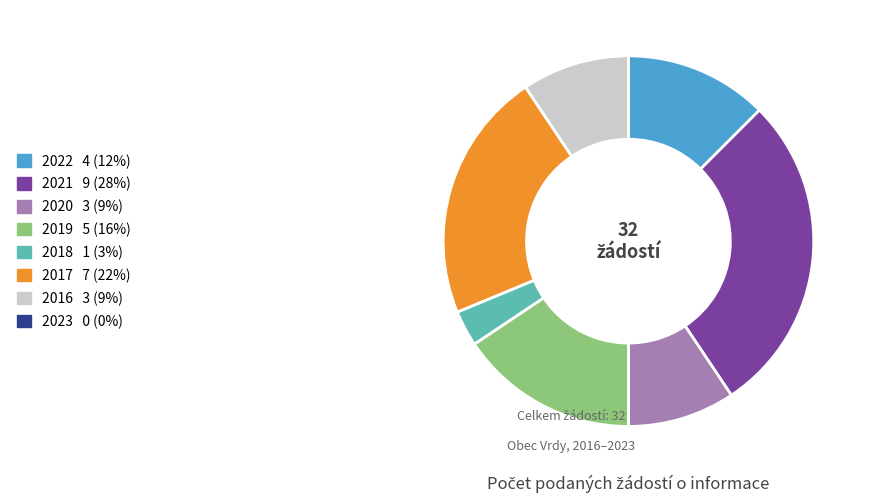

Is there any slice that represents more than half of the pie?

No